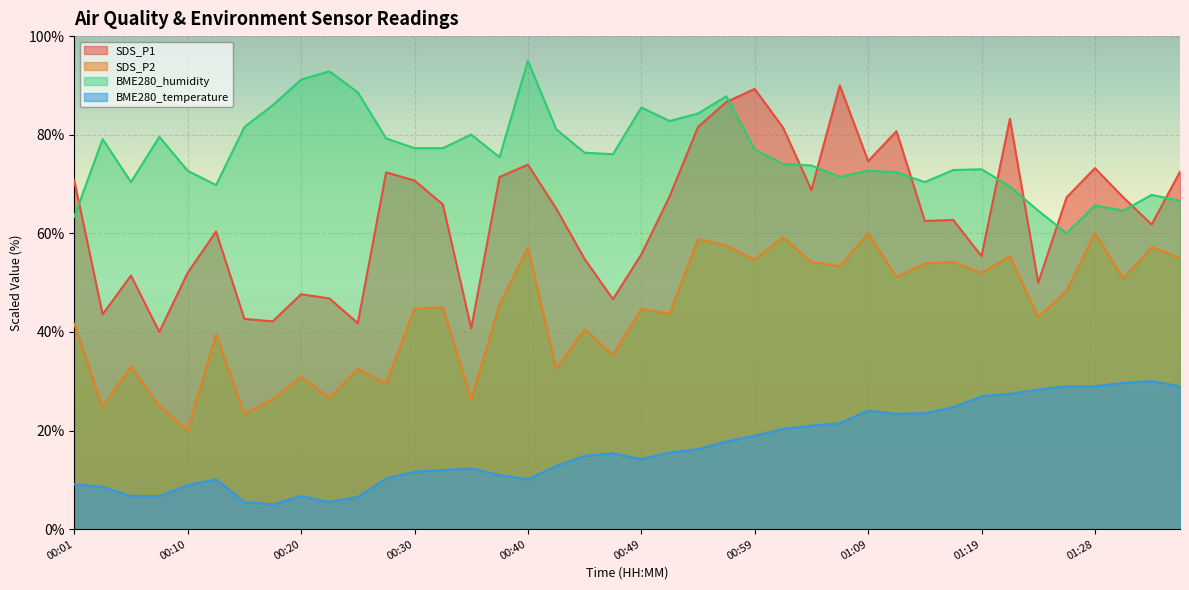

What is the value of the BME280_temperature point at the 16th from the left?

11.0